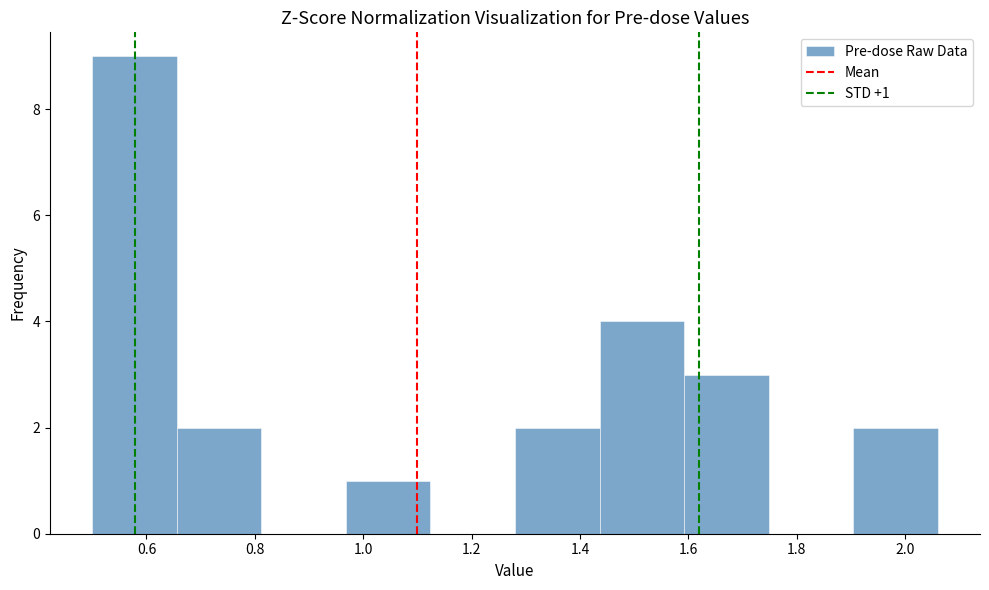

Over which range of the x-axis is the bar tallest?

0.500 to 0.656